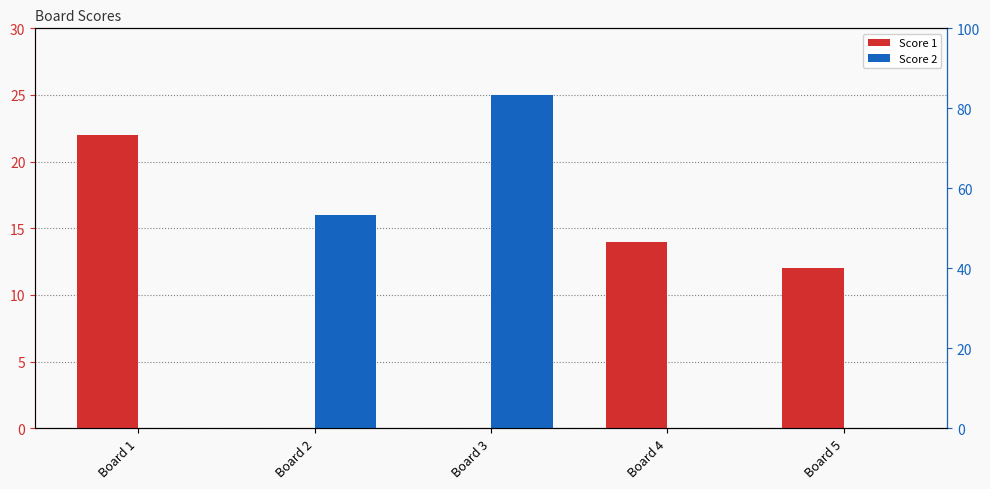

Which series has the widest spread of values?

Score 2